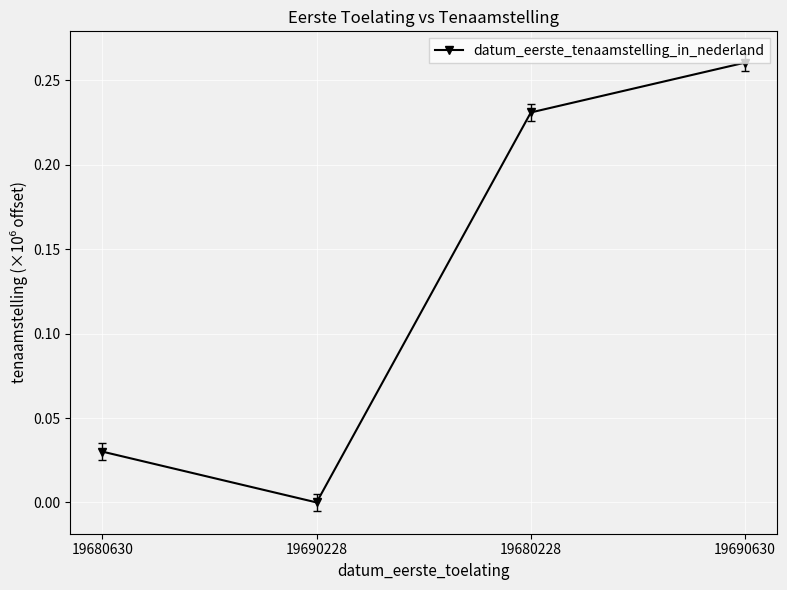

Rank the categories by value from lowest to highest.

19690228, 19680630, 19680228, 19690630